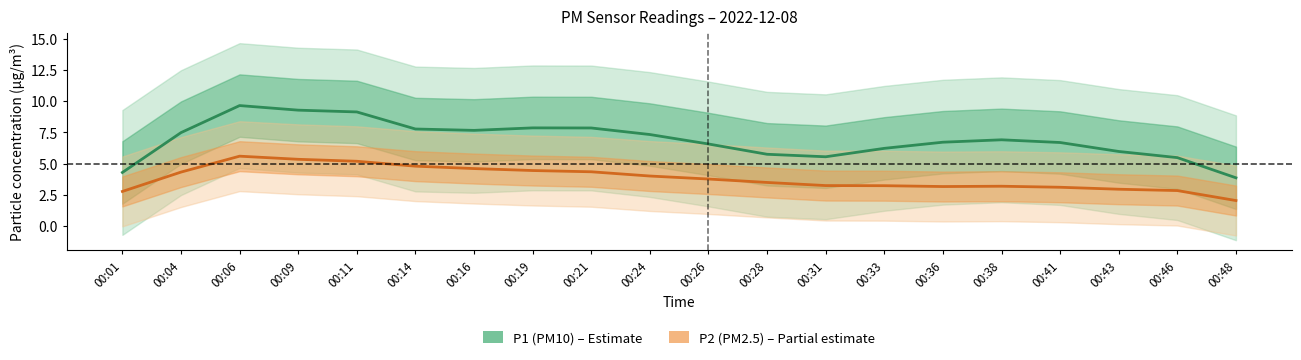

Reading left to right, transcribe all the data shown in this chart.

P1 (PM10): 4.3	7.5	9.6	9.3	9.1	7.8	7.7	7.9	7.9	7.3	6.6	5.7	5.5	6.2	6.7	6.9	6.7	6.0	5.5	3.9
P2 (PM2.5): 2.8	4.3	5.6	5.3	5.2	4.8	4.6	4.4	4.3	4.0	3.8	3.5	3.2	3.2	3.2	3.2	3.1	2.9	2.8	2.0